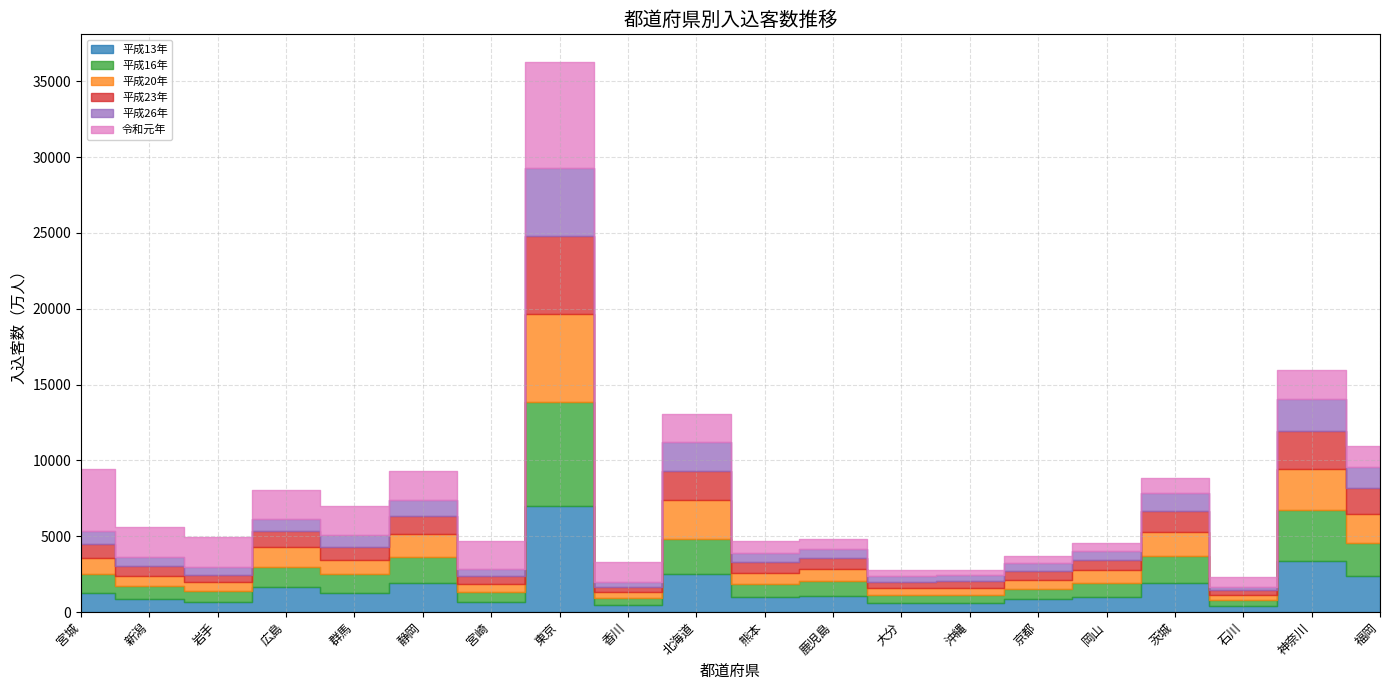

Reading left to right, list all the values displayed in this chart.

平成13年: 1280	856	664	1624	1258	1903	661	7004	478	2492	982	1026	563	563	835	989	1927	415	3346	2406
平成16年: 1259	858	697	1353	1230	1704	630	6837	465	2323	872	991	545	548	702	949	1770	357	3363	2171
平成20年: 1051	664	594	1325	952	1514	583	5831	380	2553	746	838	492	494	583	829	1564	344	2748	1918
平成23年: 864	645	500	1027	845	1217	499	5131	330	1916	671	697	410	415	566	680	1398	303	2501	1678
平成26年: 859	578	481	780	820	1080	479	4477	294	1909	599	604	379	394	529	599	1159	240	2064	1395
令和元年: 4120	2009	2007	1920	1892	1867	1863	7004	1348	1892	805	645	383	332	501	528	1010	657	1920	1348